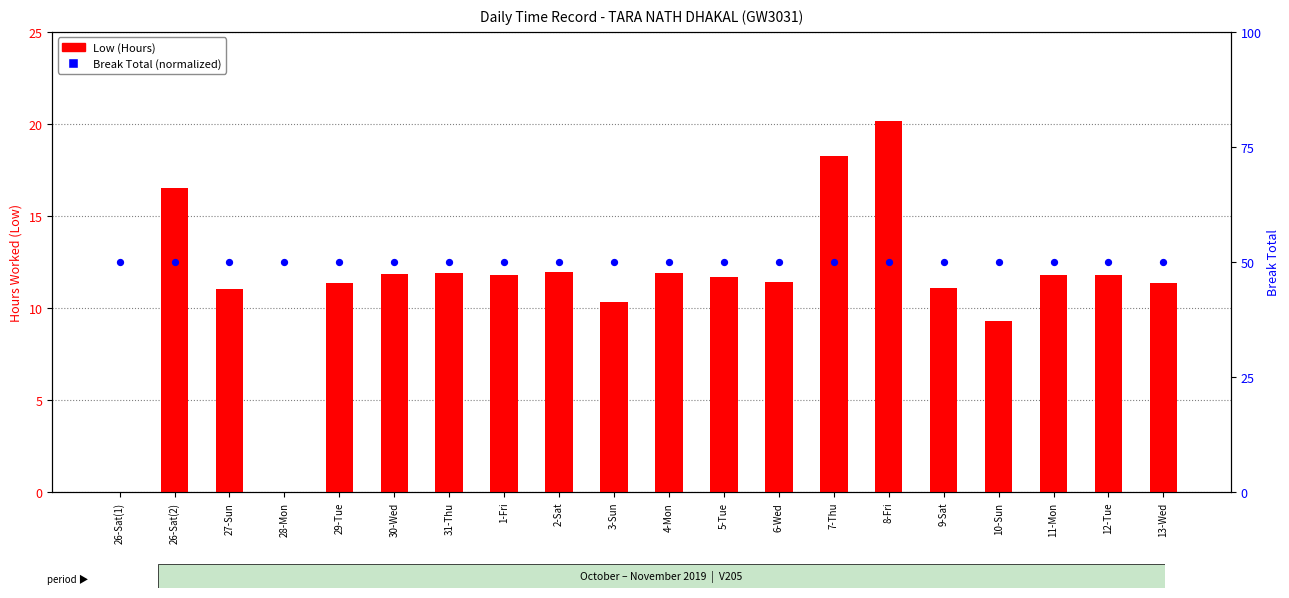

Which series has the largest total across all categories?

Break Total (normalized)